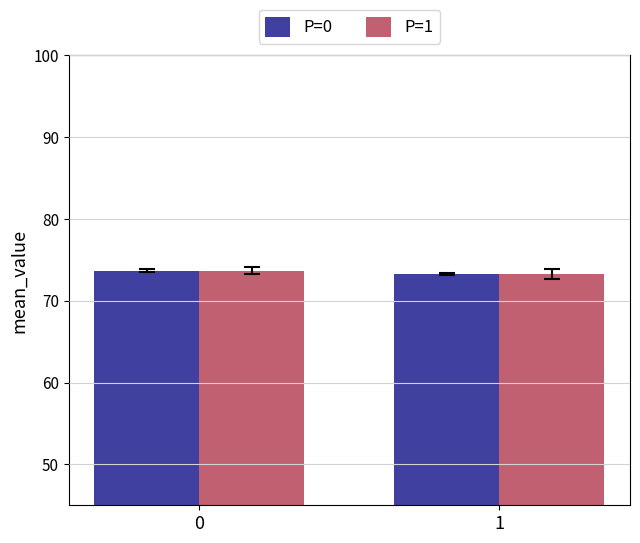

The P=1 series shows 112.5 at 0. True or false?

False